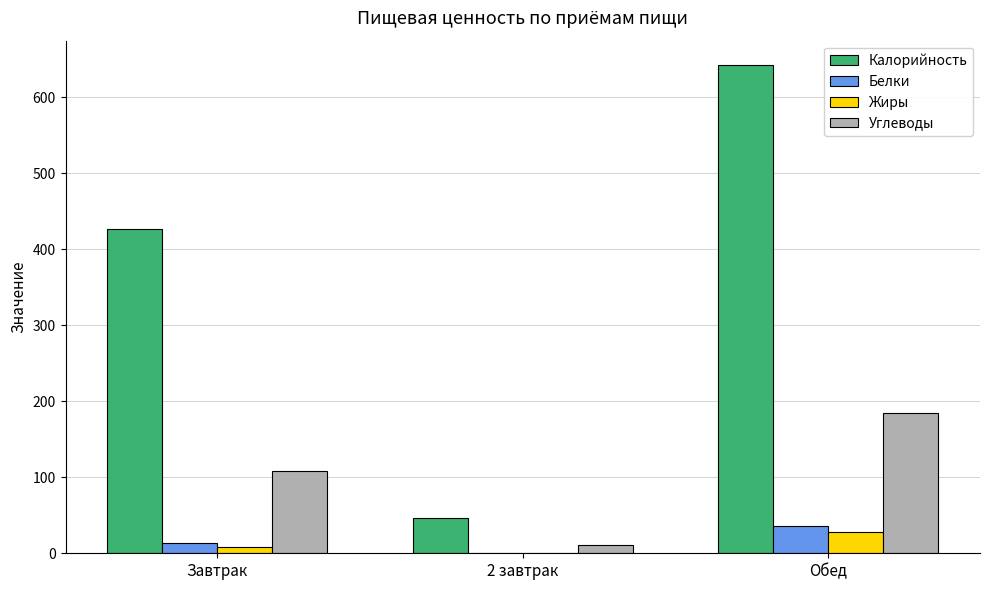

At which category does the chart reach its peak across all series?

Обед